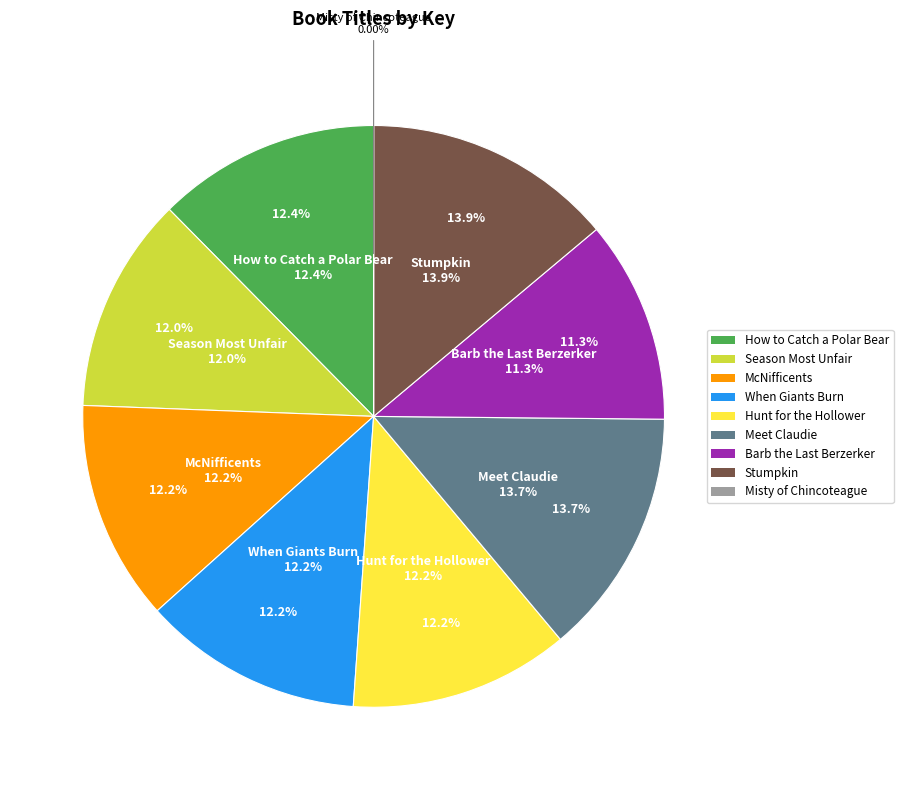

What percentage is the Meet Claudie slice, to the nearest percent?

14%